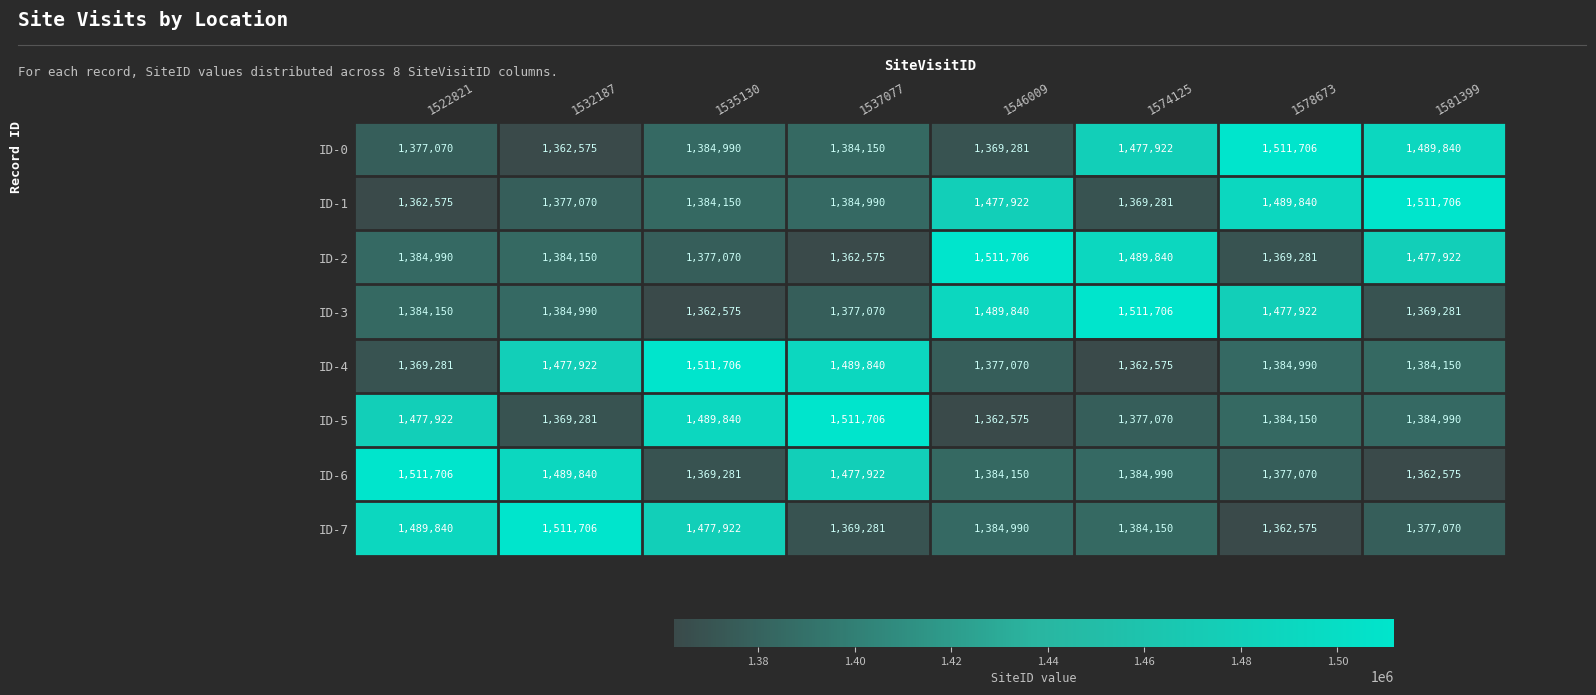

Rank the series at 1546009 from highest to lowest value.

ID-2, ID-3, ID-1, ID-7, ID-6, ID-4, ID-0, ID-5